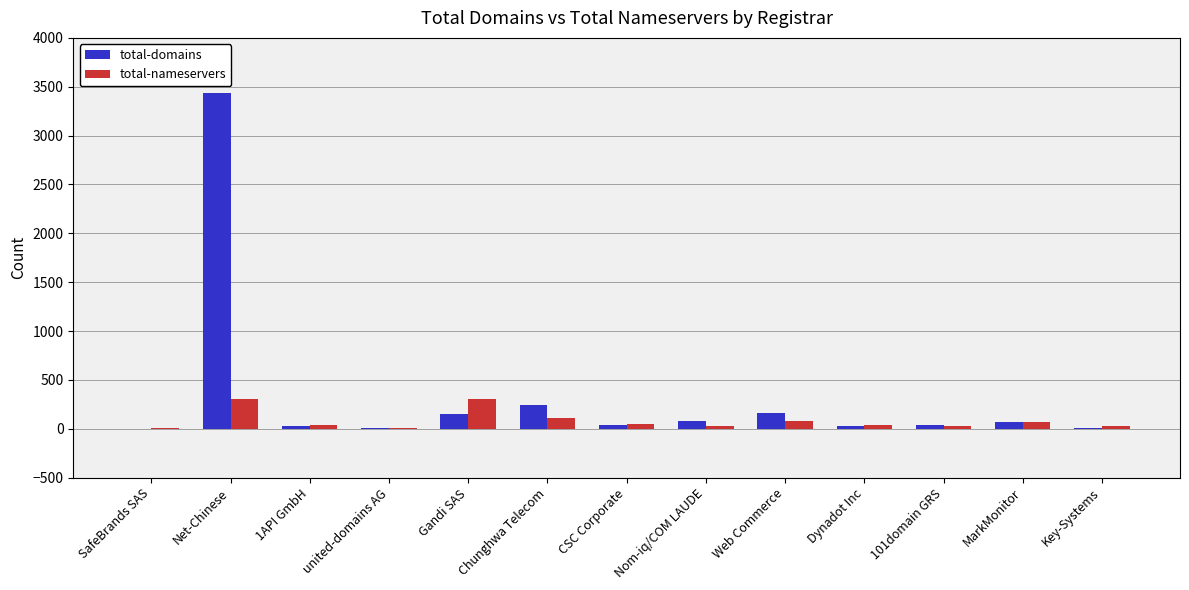

What is the total value across all series at CSC Corporate?

90